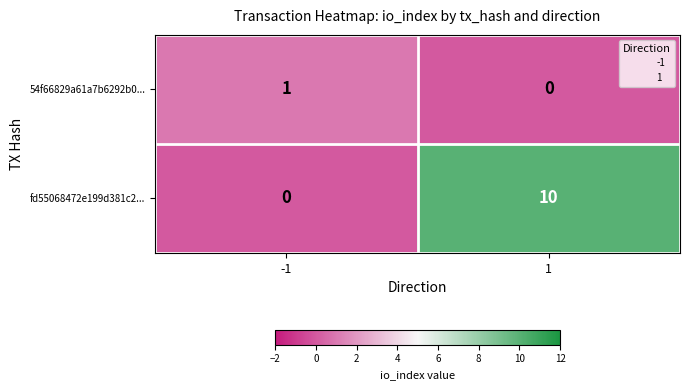

The fd55068472e199d381c2... series shows 7 at 1. True or false?

False